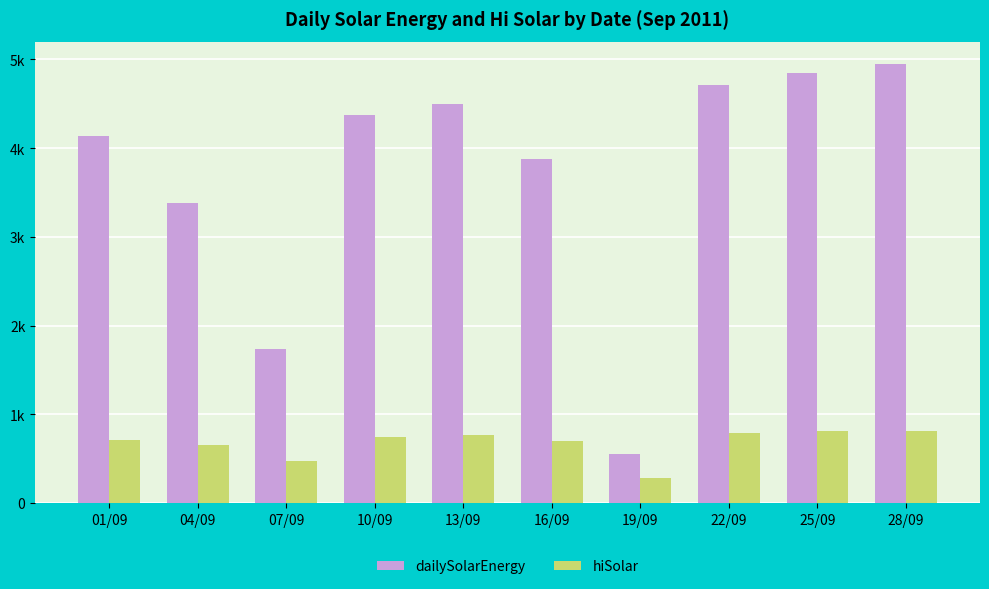

Reading left to right, transcribe all the data shown in this chart.

dailySolarEnergy: 4132	3382	1731	4372	4493	3876	547	4715	4850	4952
hiSolar: 710	649	476	744	765	693	278	786	816	812